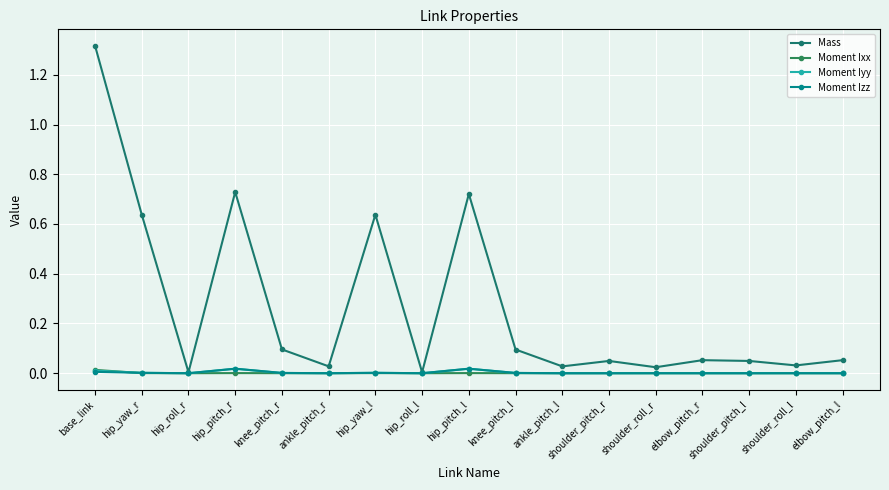

At which category does the chart reach its peak across all series?

base_link